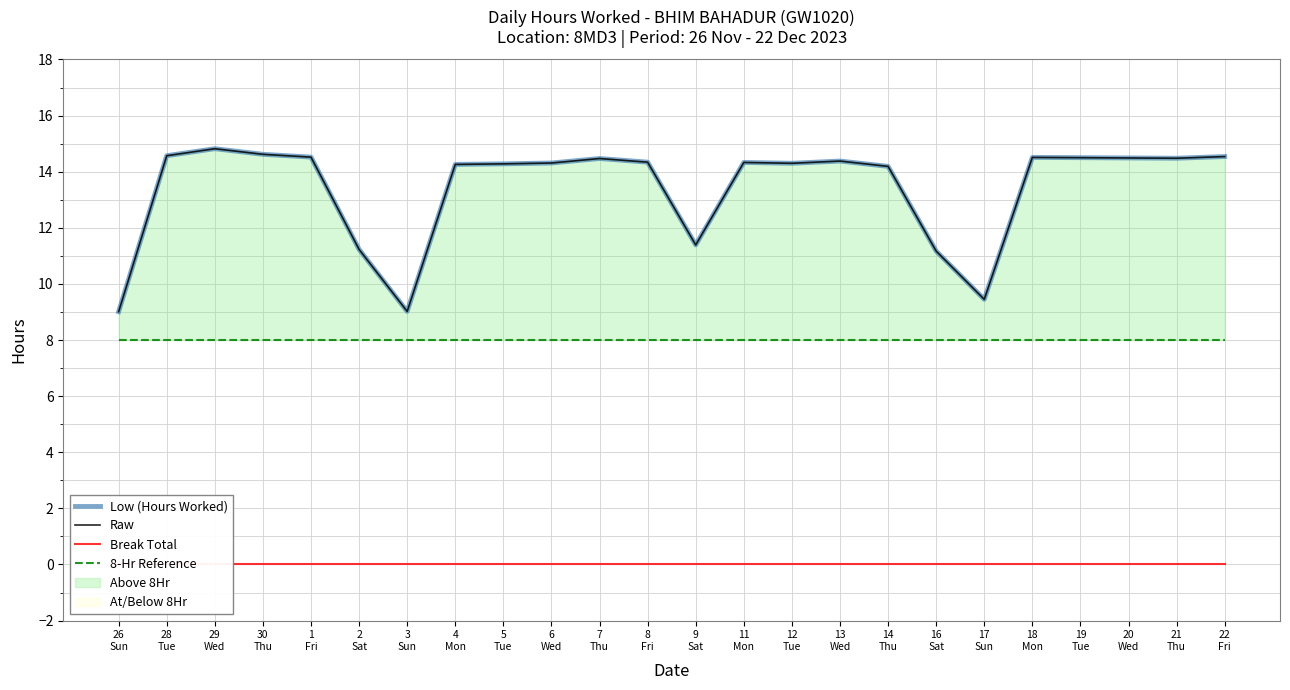

True or false: Break Total and Raw intersect in this chart.

False